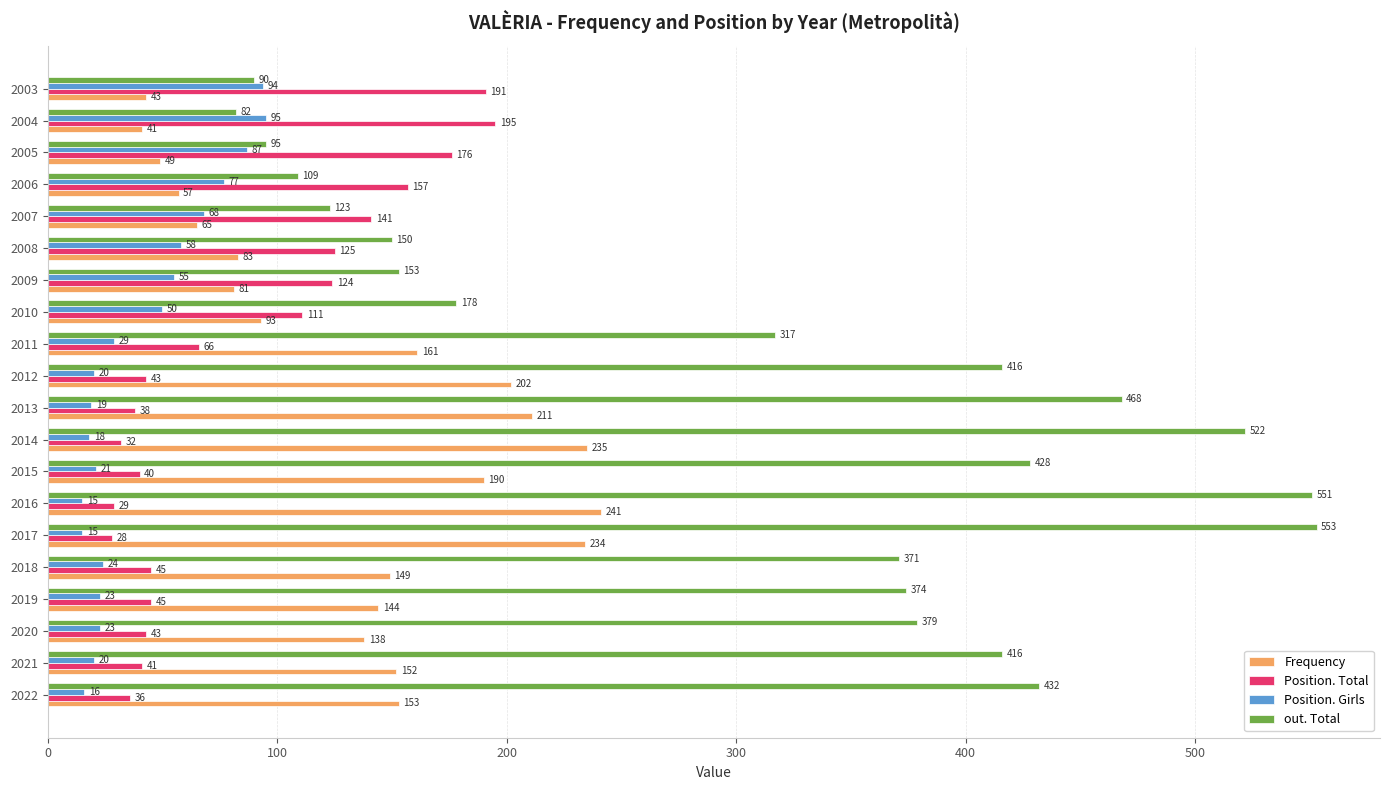

At 2009, list the series in order from largest to smallest.

out. Total, Position. Total, Frequency, Position. Girls